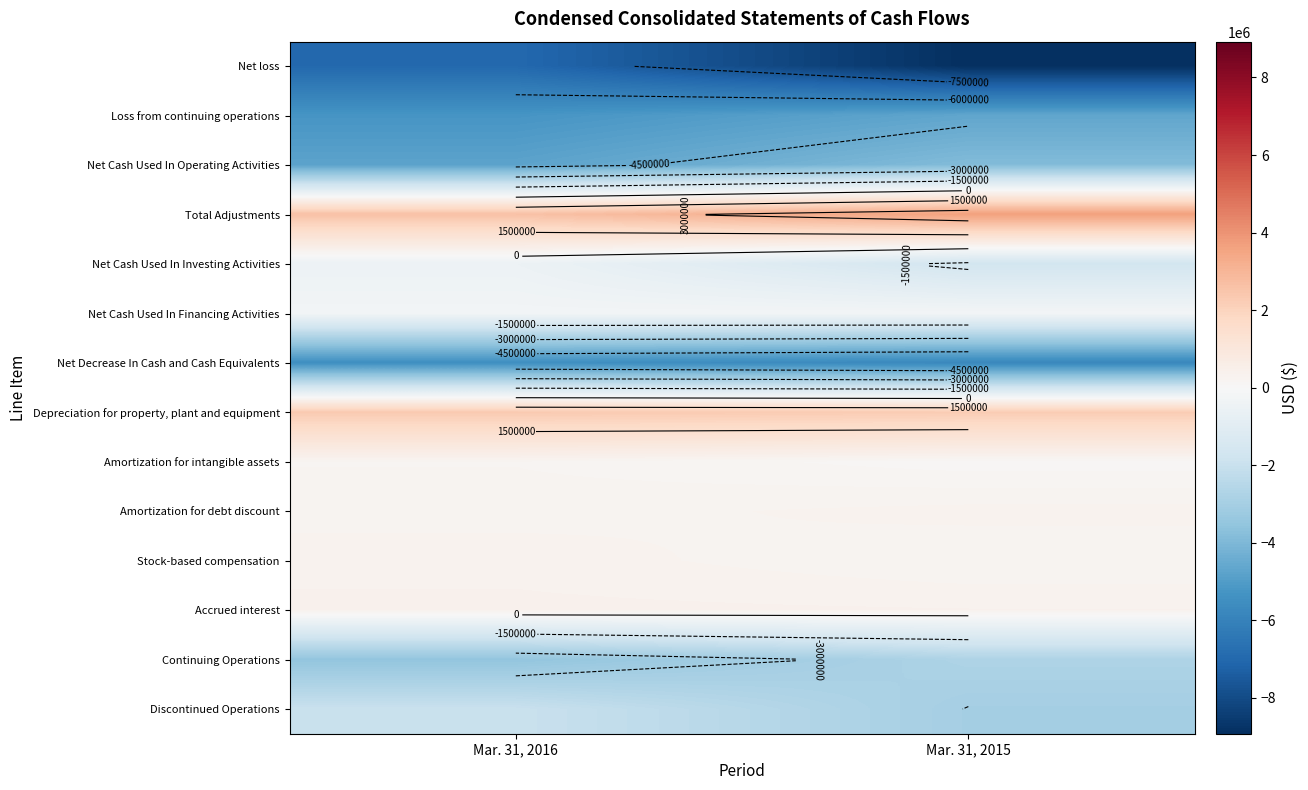

What is the smallest value displayed?

-8923066